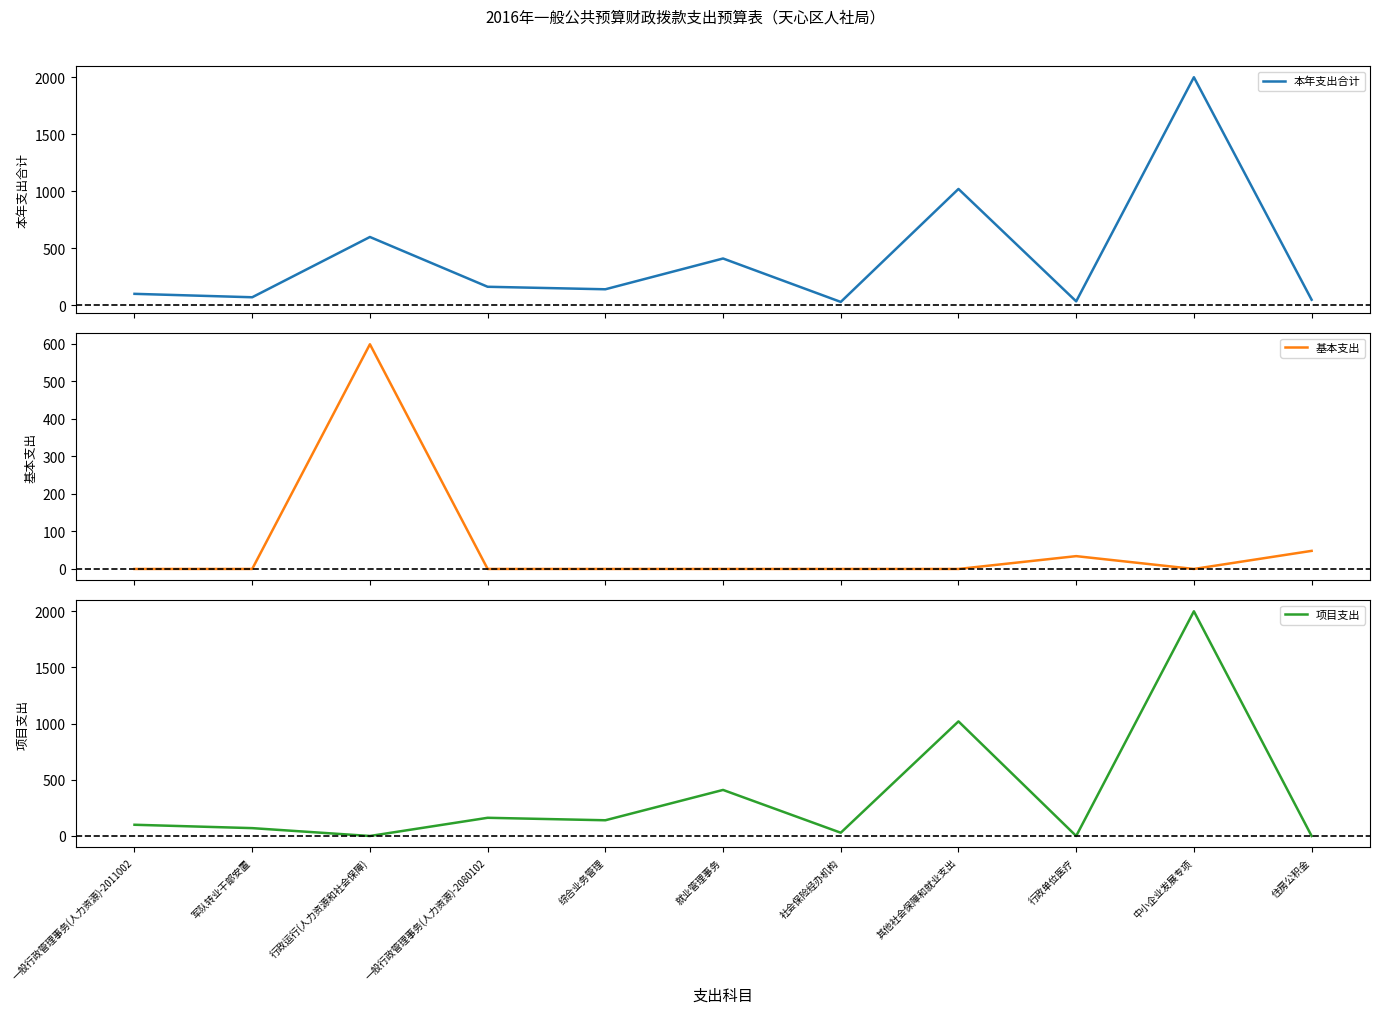

Which series changed the most between 社会保险经办机构 and 行政单位医疗?

基本支出